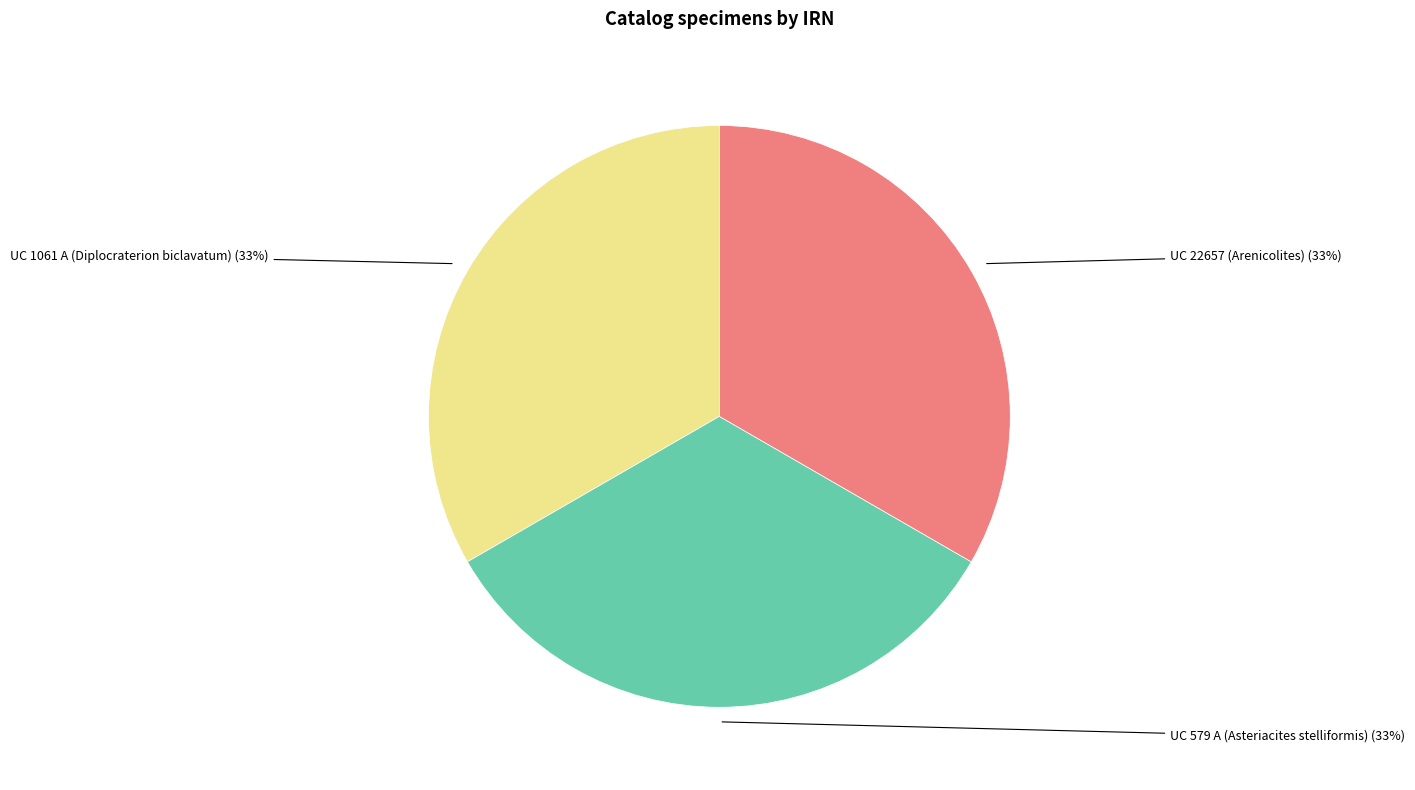

What percentage is the UC 1061 A (Diplocraterion biclavatum) slice, to the nearest percent?

33%